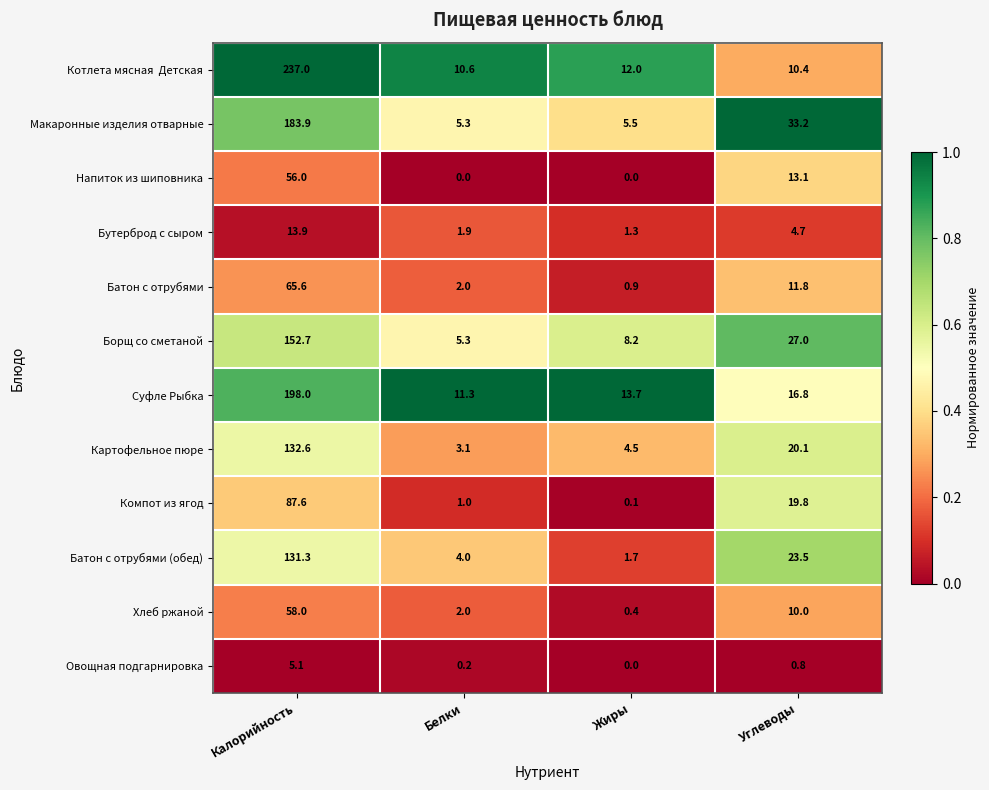

What is the total value across all series at Жиры?

48.3